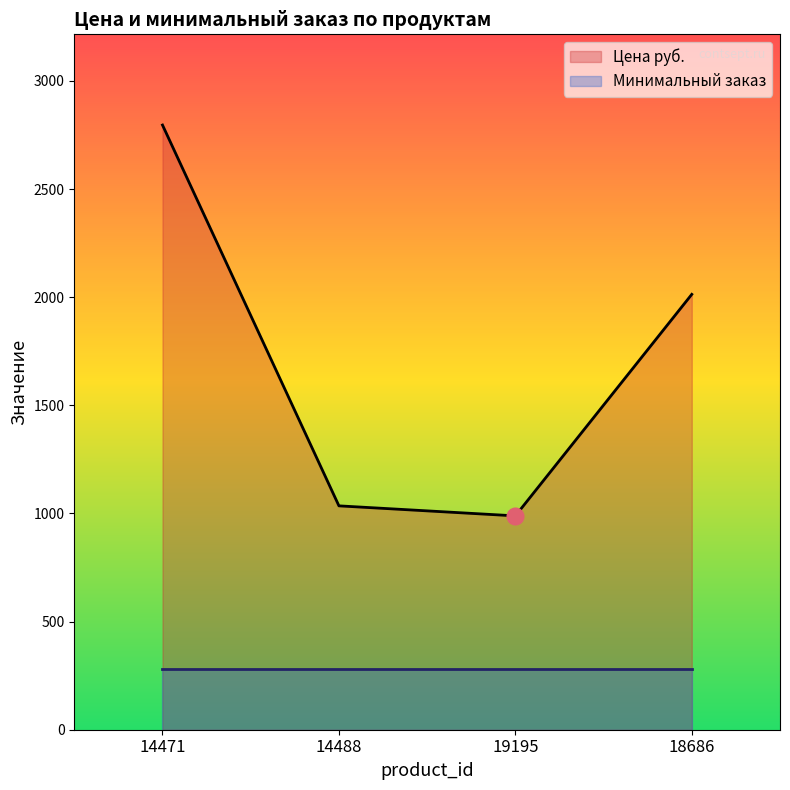

What is the difference between the maximum and second lowest values?

1760.9